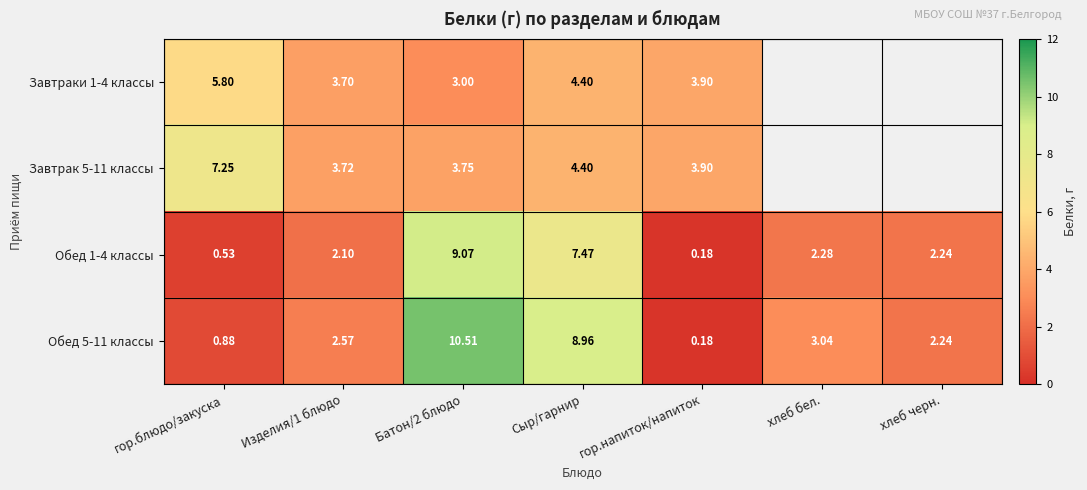

At Изделия/1 блюдо, list the series in order from largest to smallest.

Завтрак 5-11 классы, Завтраки 1-4 классы, Обед 5-11 классы, Обед 1-4 классы